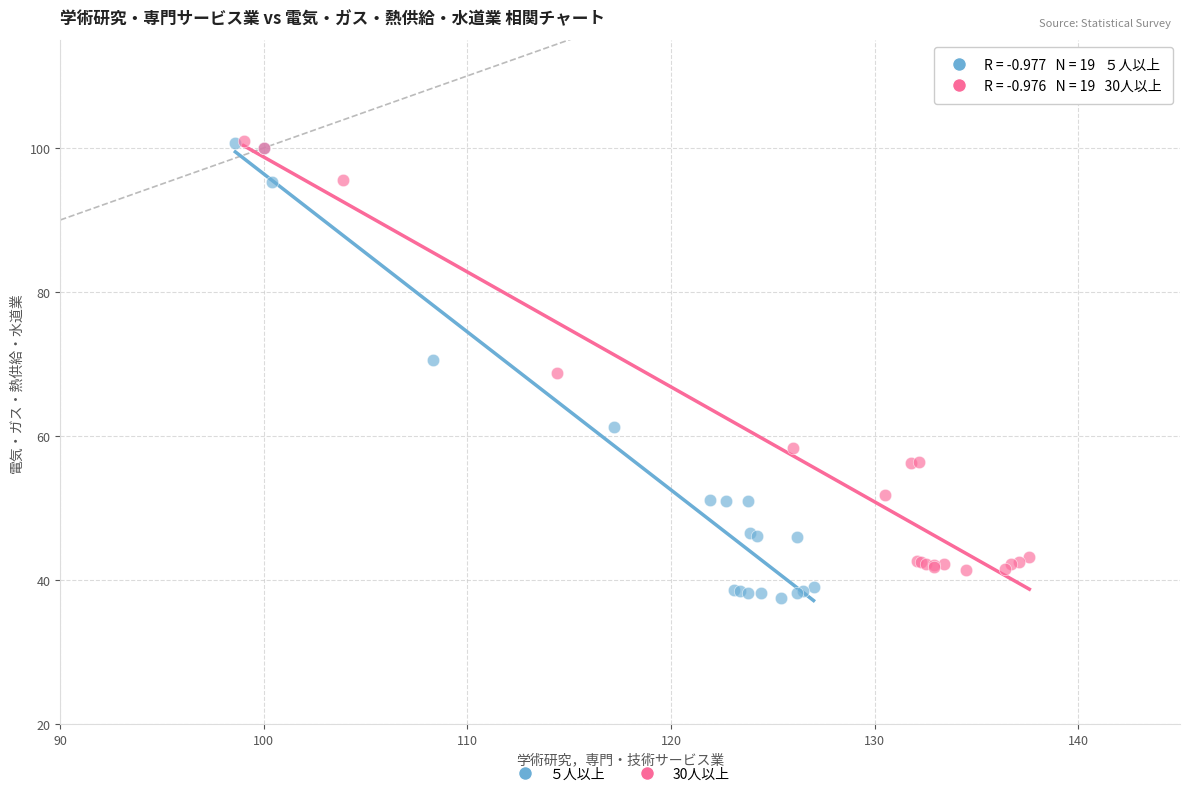

Which series contains the lowest Y value?

５人以上